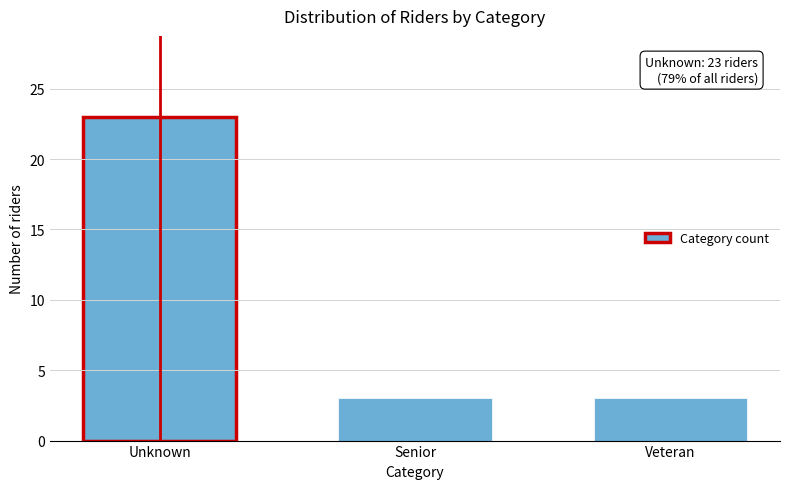

Reading right to left, list all the values displayed in this chart.

Veteran=3	Senior=3	Unknown=23